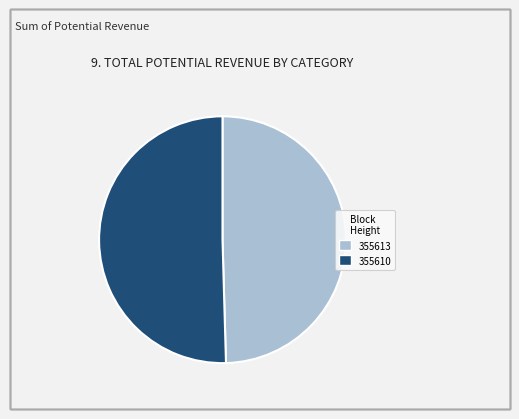

Do 355613 and 355610 together represent more than half of the pie?

Yes